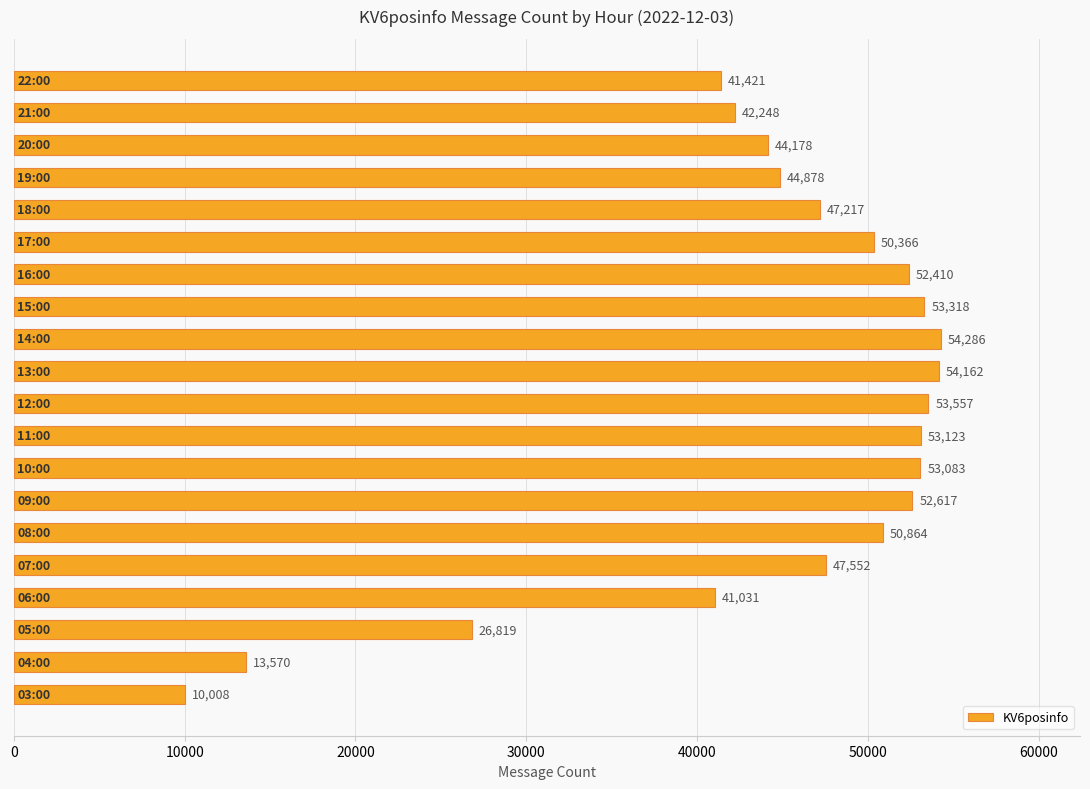

Count the number of categories in the chart.

20